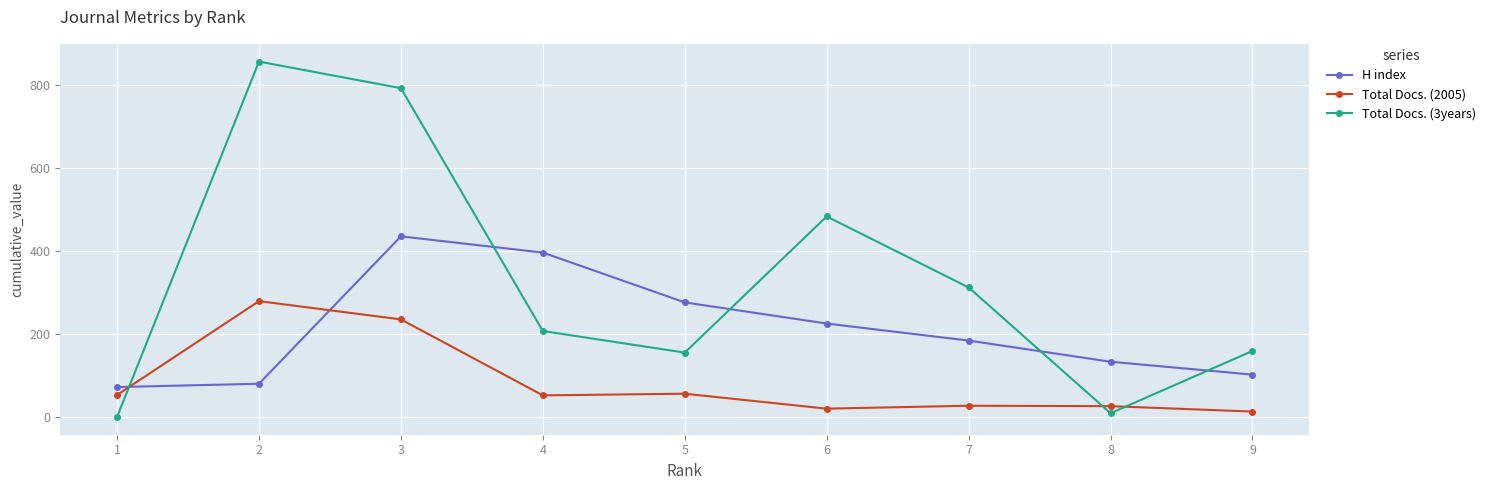

Where does the H index series first go above 184?

3